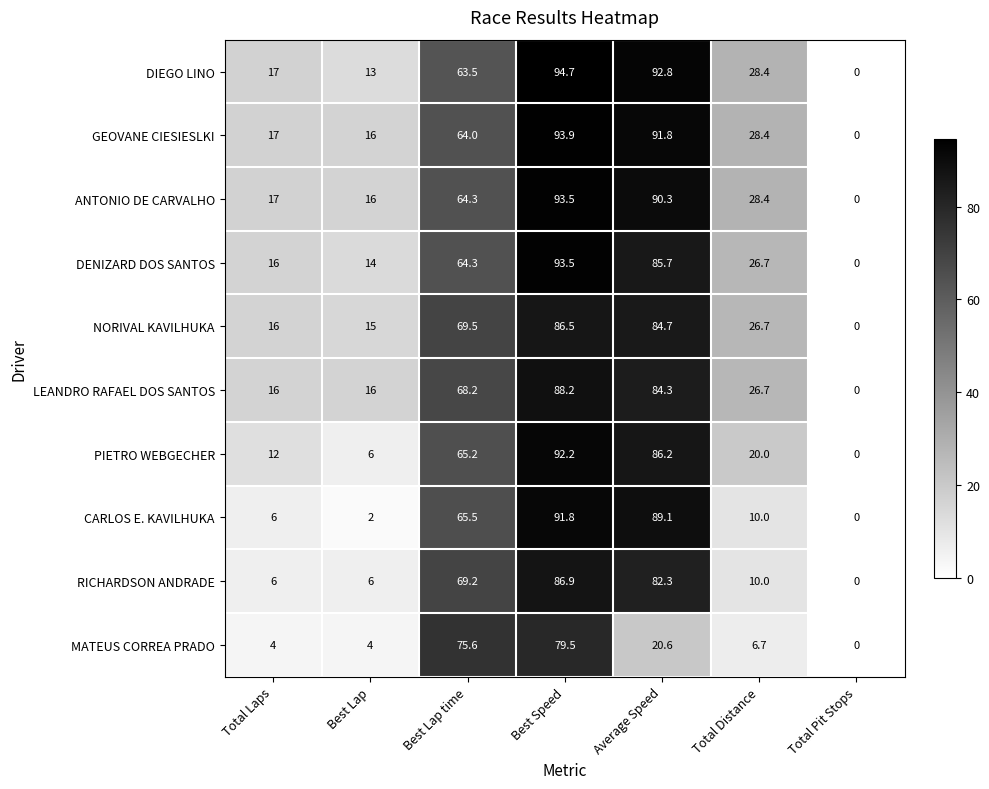

At which label is DENIZARD DOS SANTOS closest to 46?

Best Lap time